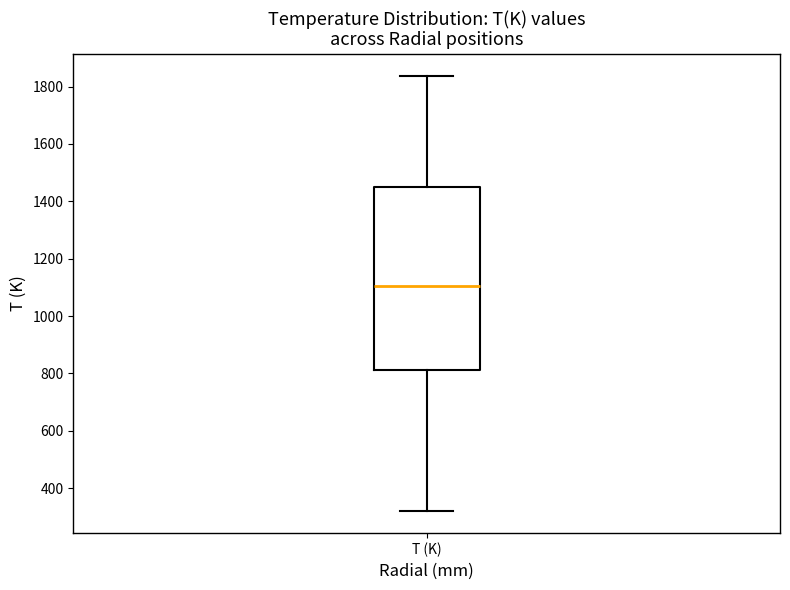

Transcribe this box plot: give where the median line is, the range the box spans, and where the two whiskers end, as read against the y-axis. The values are not printed on the chart, so give them approximately, as read against the axis.

median 1100, box 820 to 1440, whiskers 320 to 1840